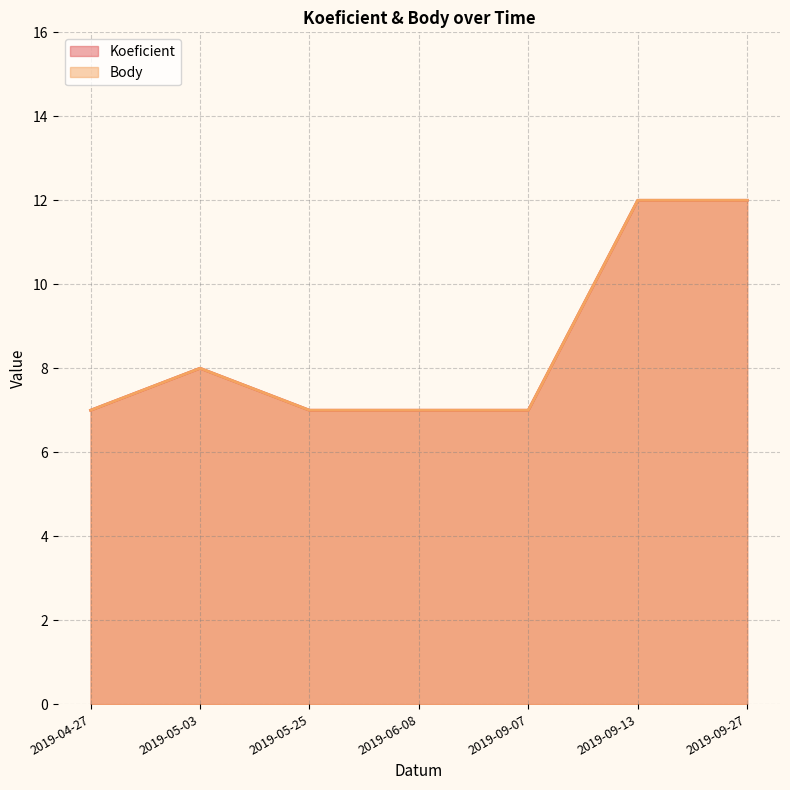

At which category does the chart reach its peak across all series?

2019-09-13